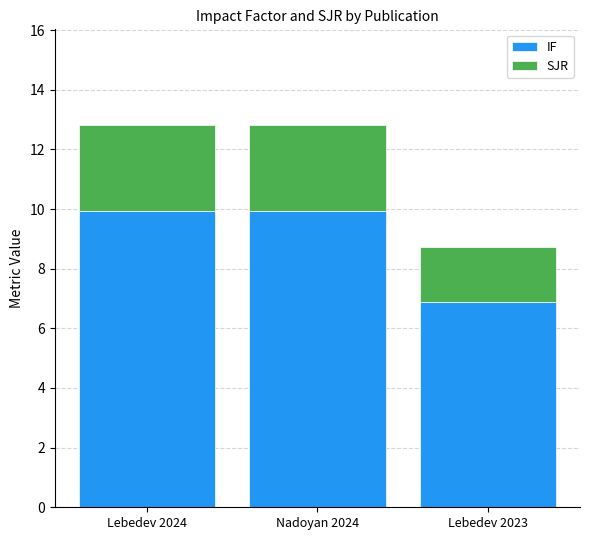

Reading left to right, what are the values for IF?

Lebedev 2024=9.9	Nadoyan 2024=9.9	Lebedev 2023=6.9